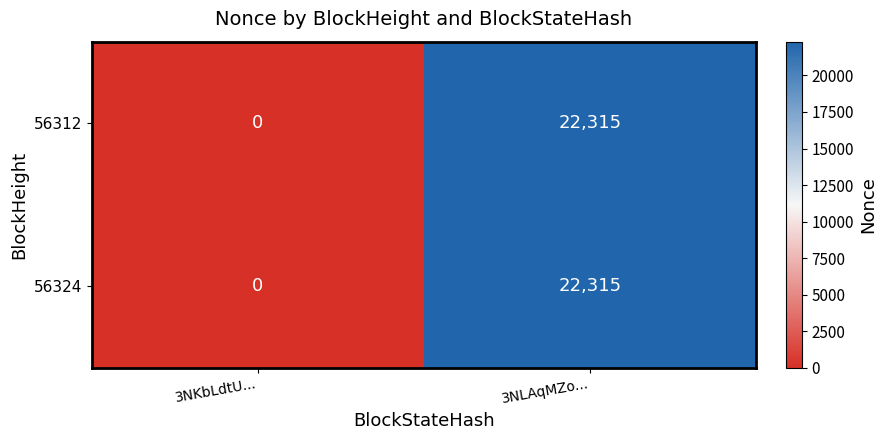

Is it true that 56312 equals 22315 at 3NLAqMZo...?

True